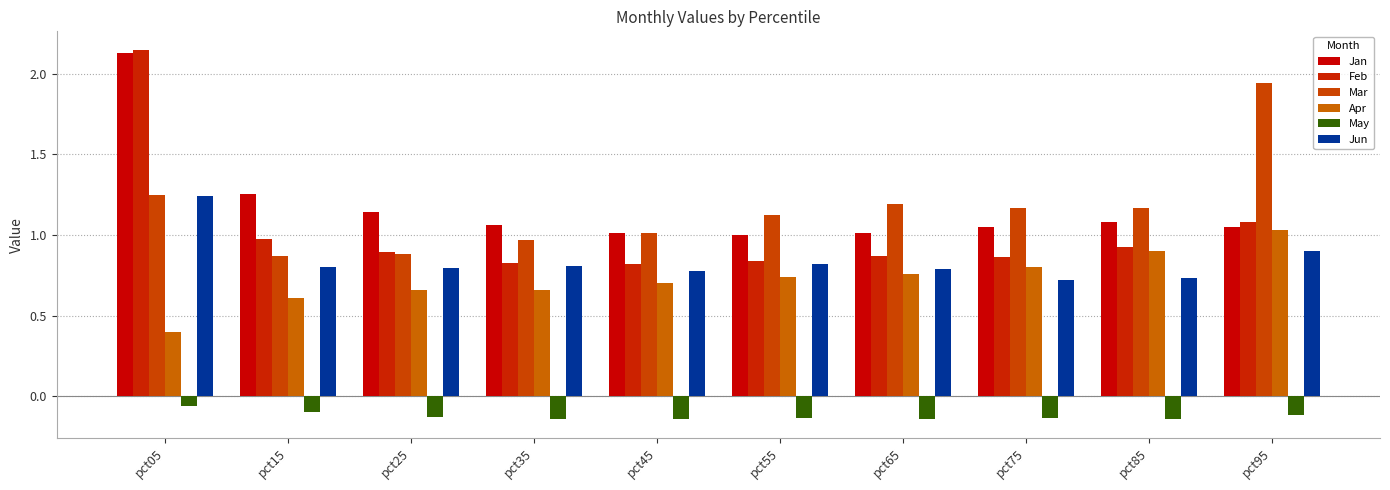

What is the approximate value of Feb at pct75?

0.9